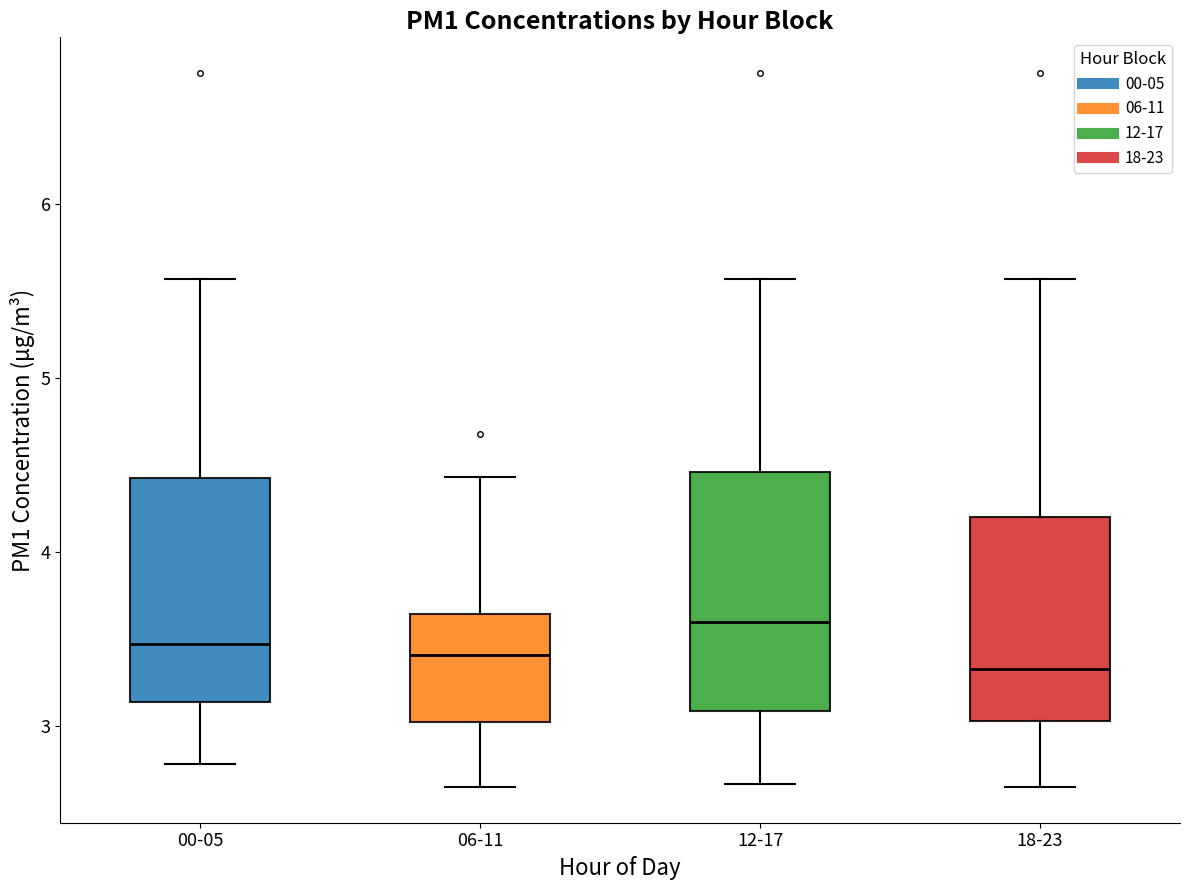

Reading left to right, transcribe this box plot: for each box, give where its median line is, the range the box spans, and where its two whiskers end, as read against the y-axis. The values are not printed on the chart, so give them approximately, as read against the axis.

00-05: median 3.5, box 3.1 to 4.4, whiskers 2.8 to 5.6
06-11: median 3.4, box 3.0 to 3.6, whiskers 2.7 to 4.4
12-17: median 3.6, box 3.1 to 4.5, whiskers 2.7 to 5.6
18-23: median 3.3, box 3.0 to 4.2, whiskers 2.7 to 5.6